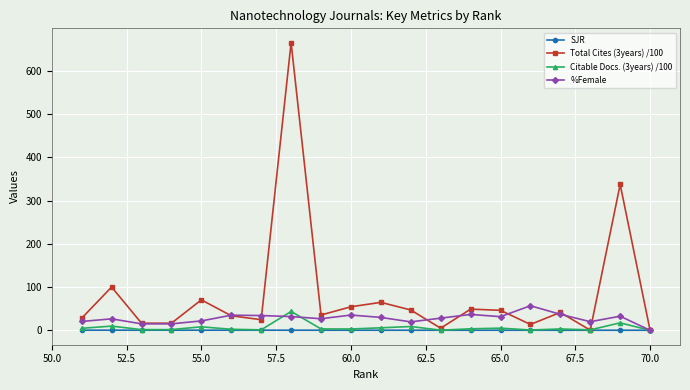

What is the value of the %Female point at the 9th from the left?

26.8